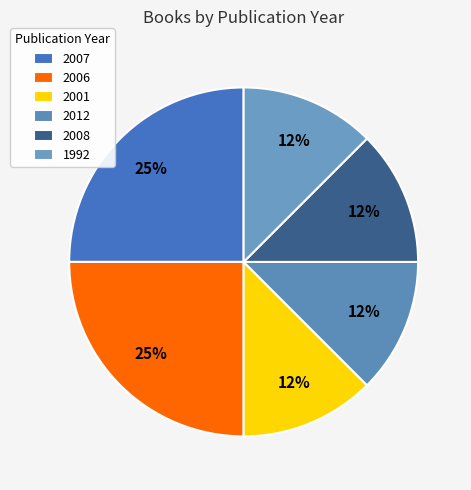

Between 2006 and 2001, which is larger?

2006